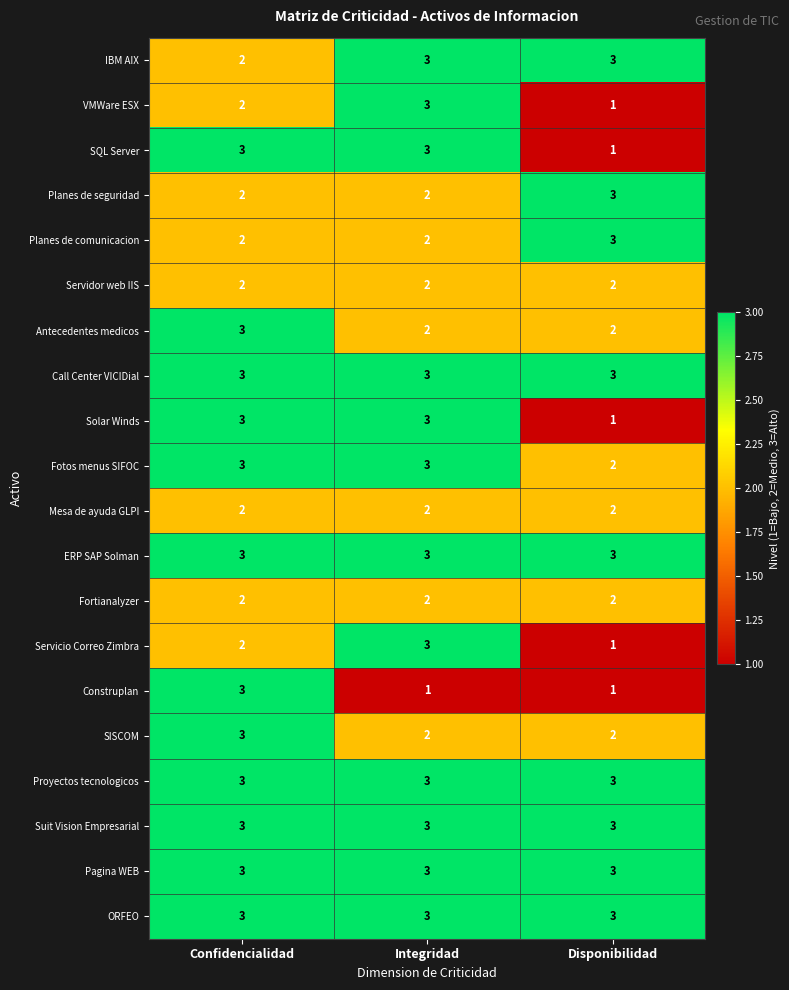

How many distinct data groups are displayed?

20